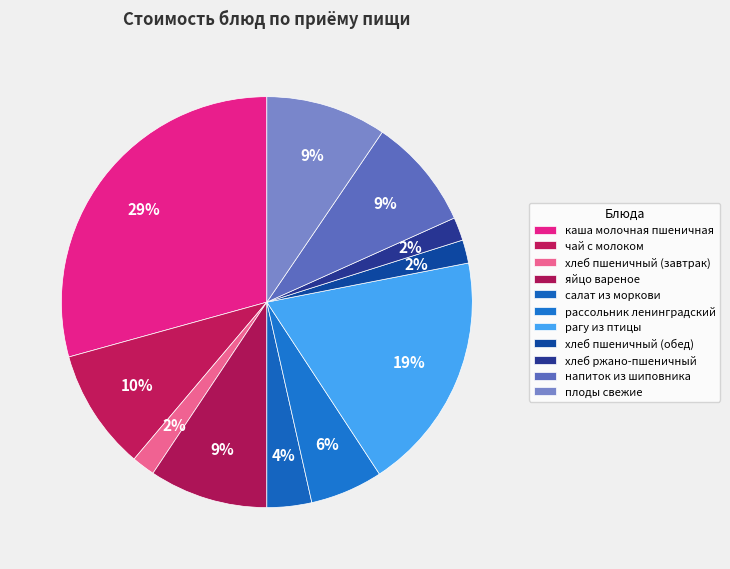

What percentage is the хлеб пшеничный (завтрак) slice, to the nearest percent?

2%